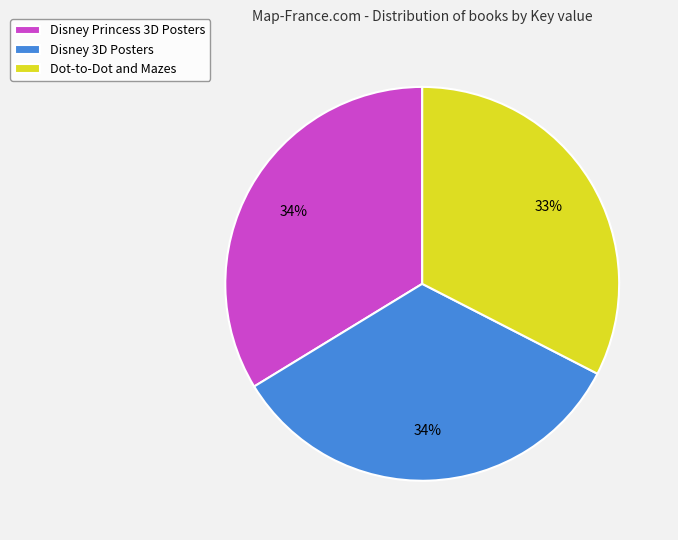

What percentage is the Disney Princess 3D Posters slice, to the nearest percent?

34%